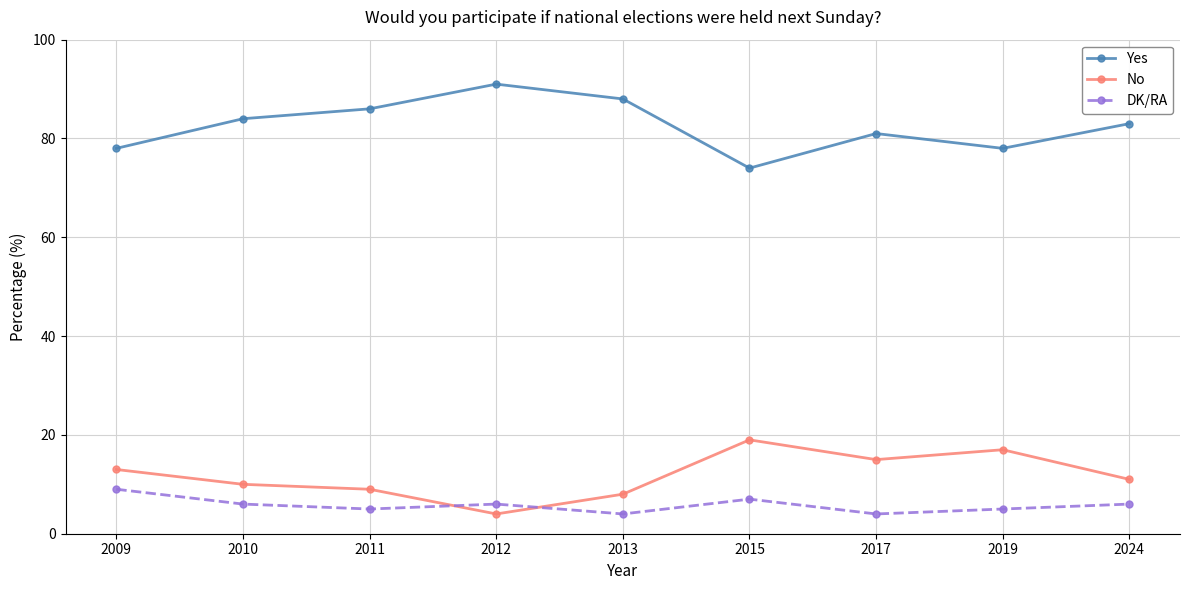

Reading right to left, extract all data points from this chart.

Yes: 2024=83	2019=78	2017=81	2015=74	2013=88	2012=91	2011=86	2010=84	2009=78
No: 2024=11	2019=17	2017=15	2015=19	2013=8	2012=4	2011=9	2010=10	2009=13
DK/RA: 2024=6	2019=5	2017=4	2015=7	2013=4	2012=6	2011=5	2010=6	2009=9